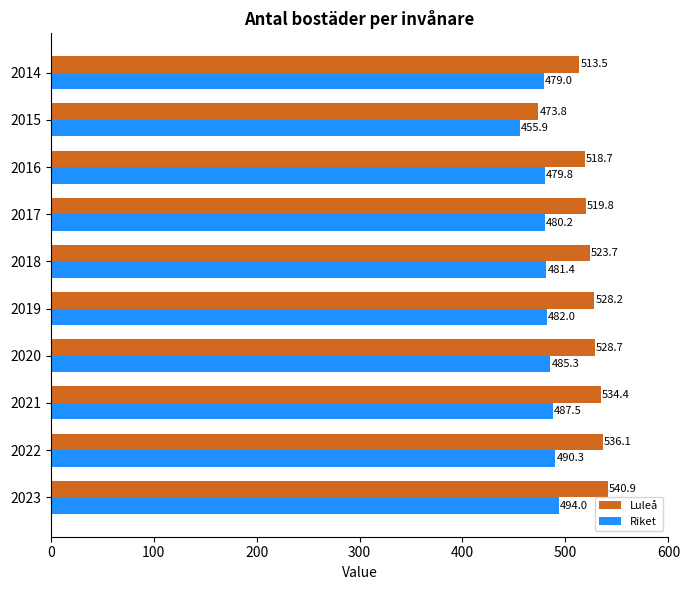

The Luleå series shows 359.5 at 2022. True or false?

False